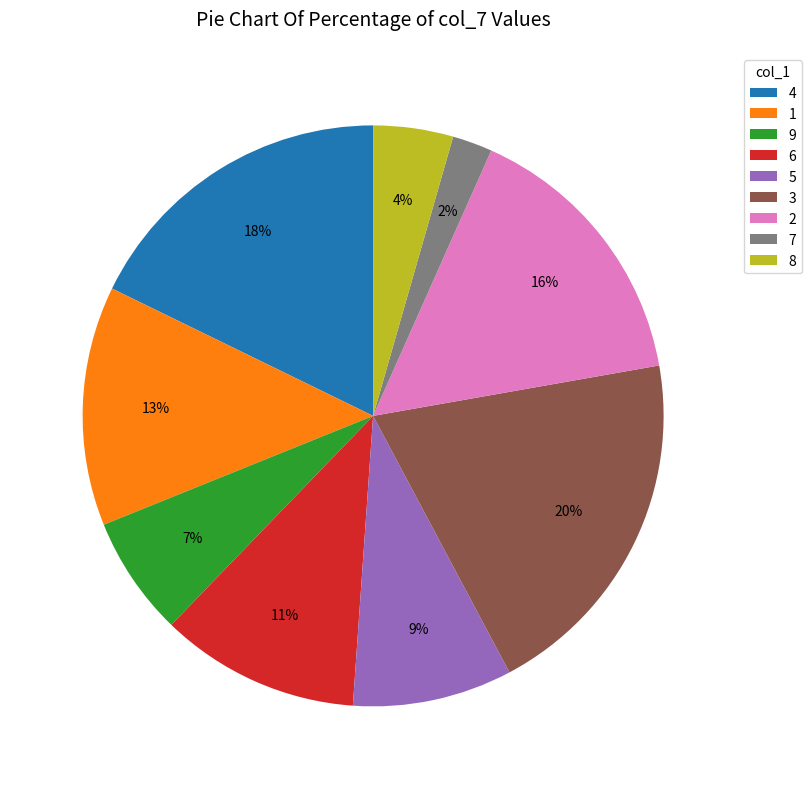

What is the ratio of the value at 3 to the value at 4?

1.1